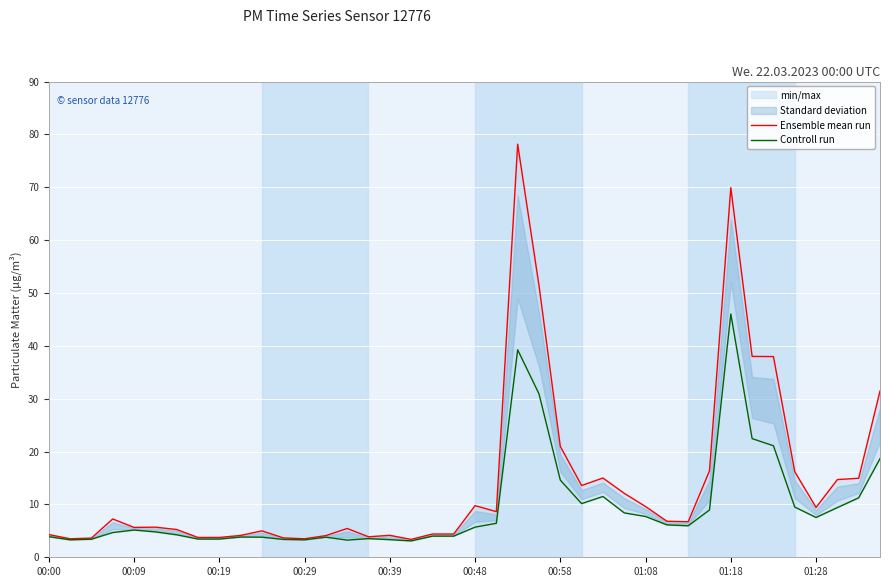

What is the total value across all series at 22?

117.4